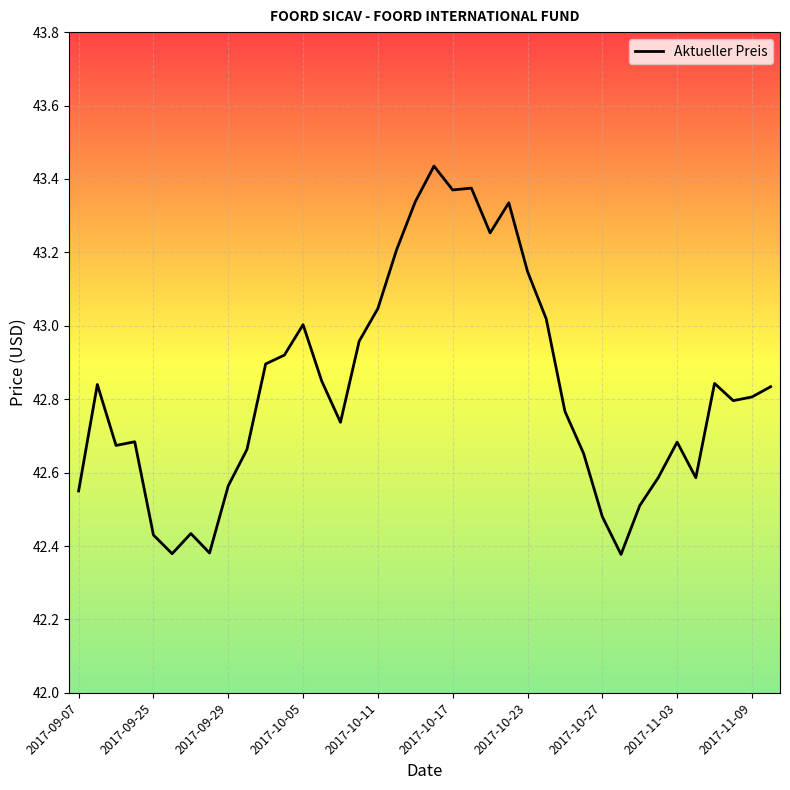

How many points are higher than both their immediate neighbors (excluding endpoints)?

9